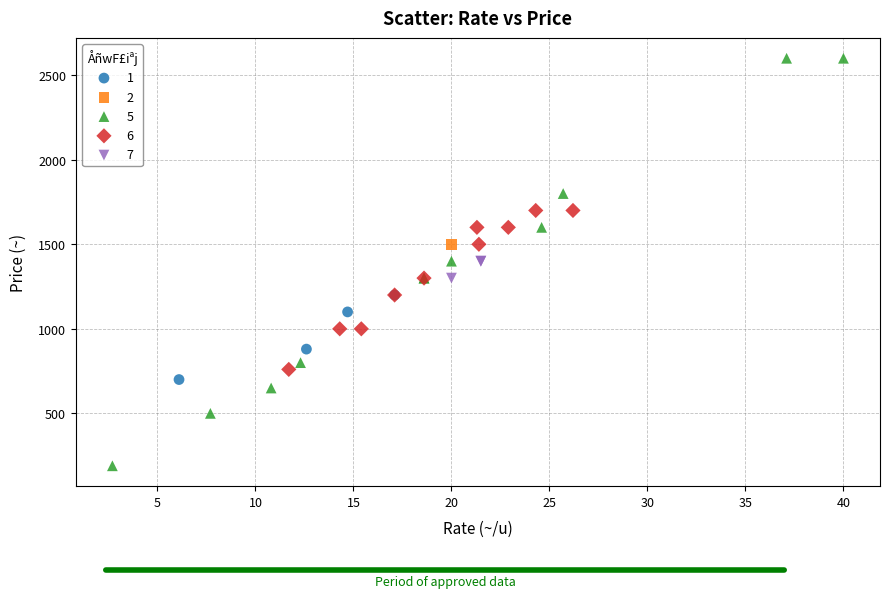

What are all the series names shown in the legend?

1, 2, 5, 6, 7